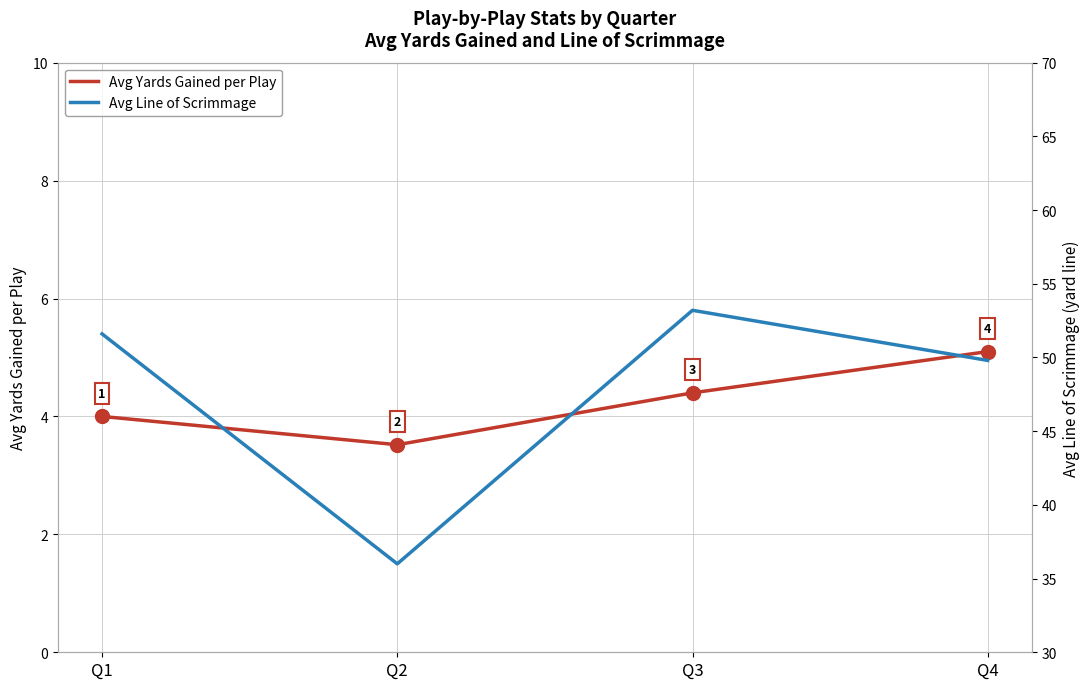

What is the difference between the maximum and minimum values in the Avg Line of Scrimmage series?

17.2